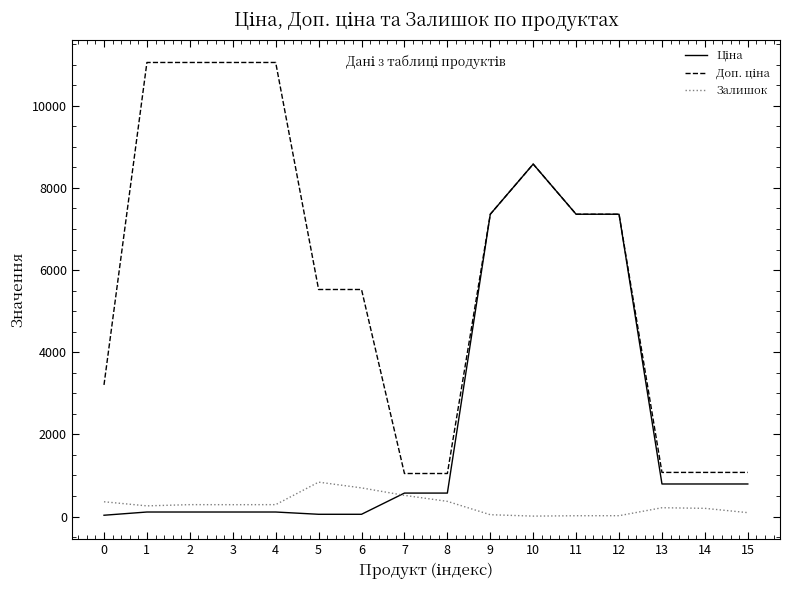

Is this an area chart (filled region under the line)?

No